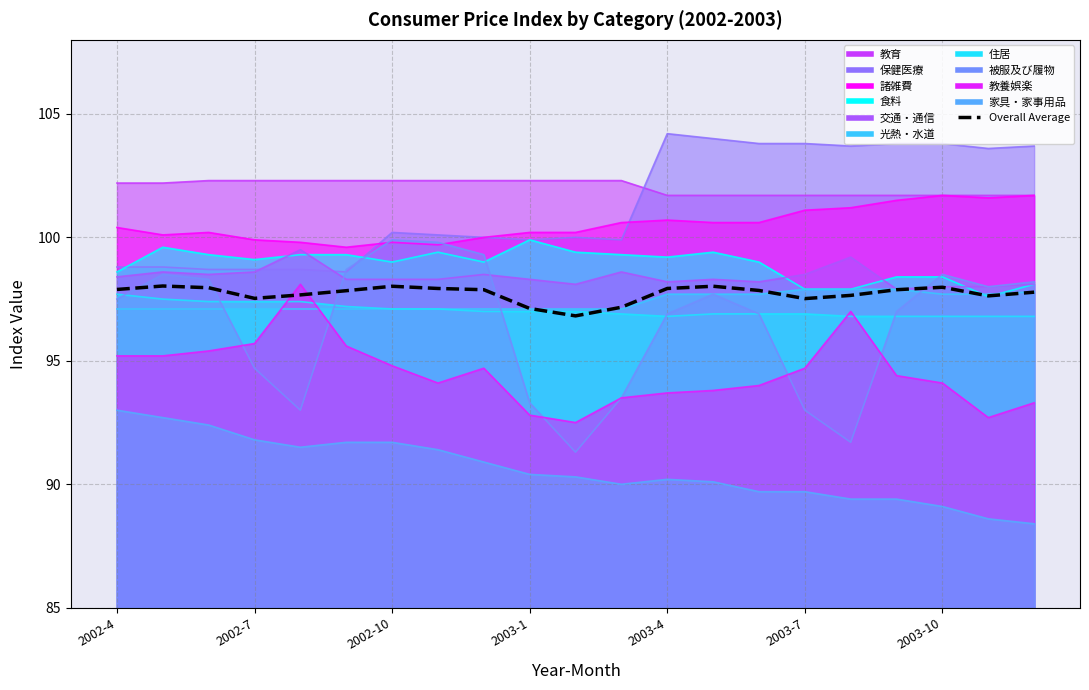

What is the average value?

97.7